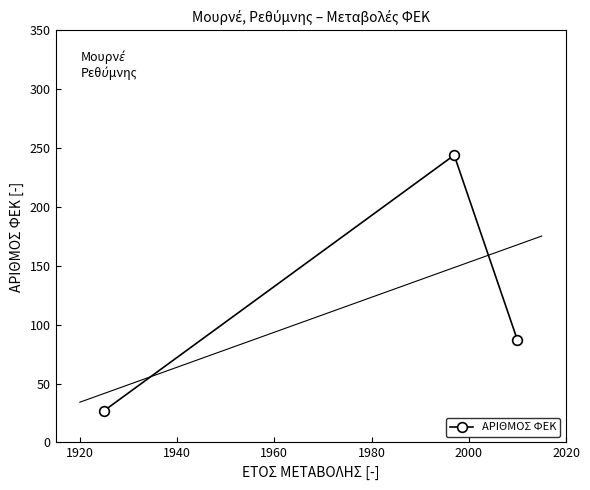

Reading left to right, what are all the values shown in this chart?

27	244	87